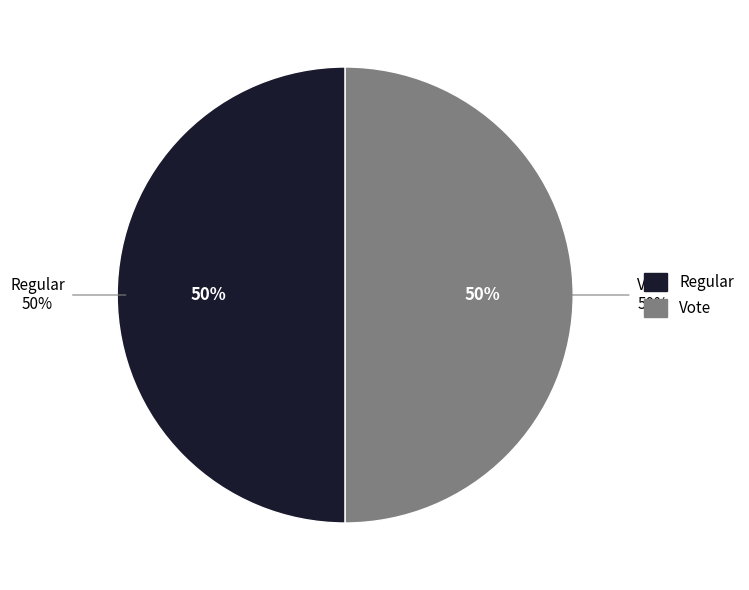

To the nearest percent, what is the combined percentage of Vote and Regular?

100%